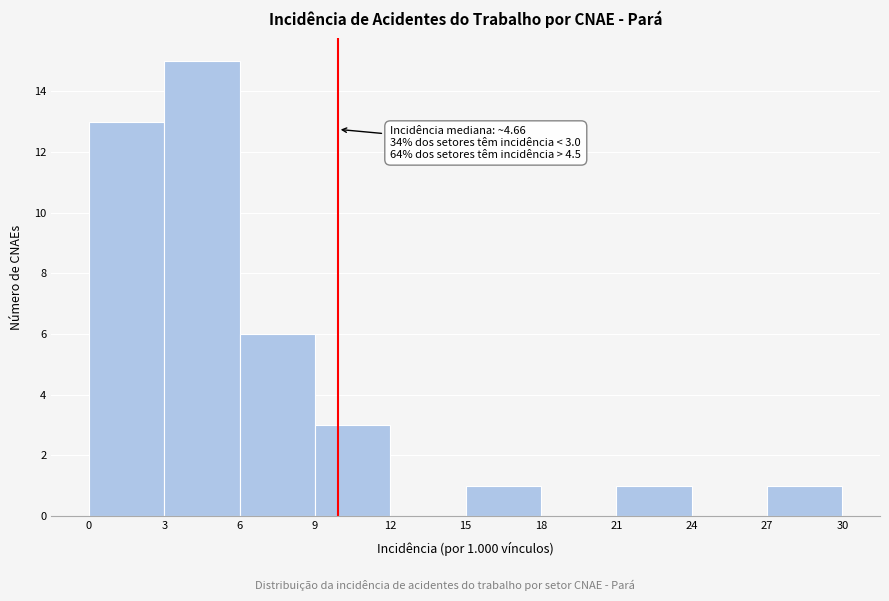

Over which range of the x-axis is the bar tallest?

3 to 6